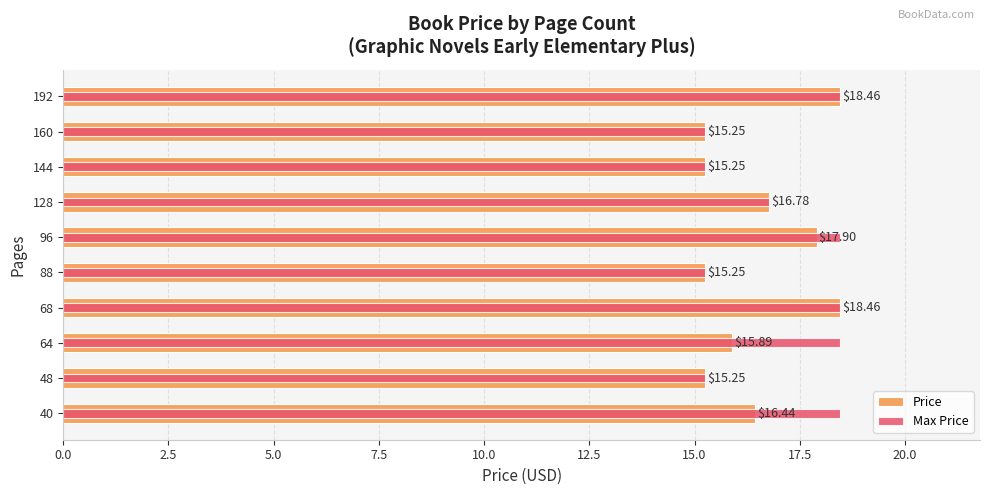

What value does the Max Price series have at 64?

18.5